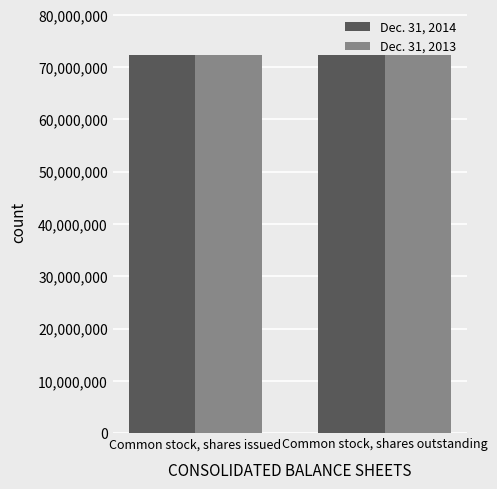

What is the smallest value displayed?

72273525